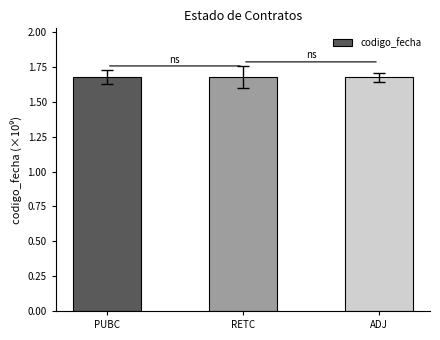

True or false: the data shows 3.0 at RETC.

False